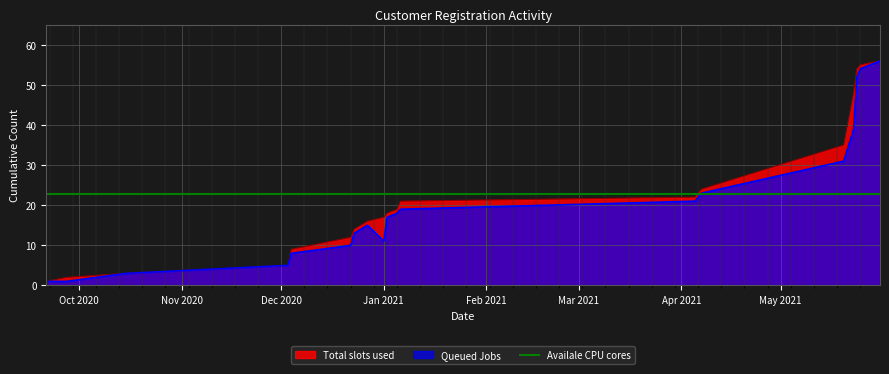

Reading left to right, list all the values displayed in this chart.

Total slots used: 1	2	3	5	9	12	14	16	17	18	19	21	22	23	24	35	48	54	55	56
Queued Jobs: 1	1	3	5	8	10	13	15	11	17	18	19	21	22	23	31	39	52	54	56